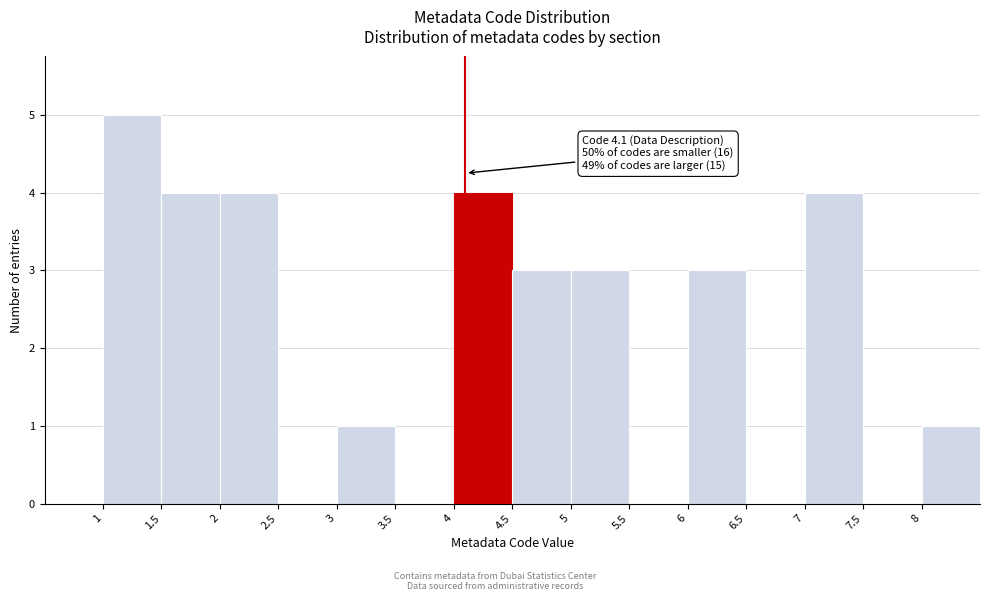

Over which range of the x-axis is the bar tallest?

1.0 to 1.5